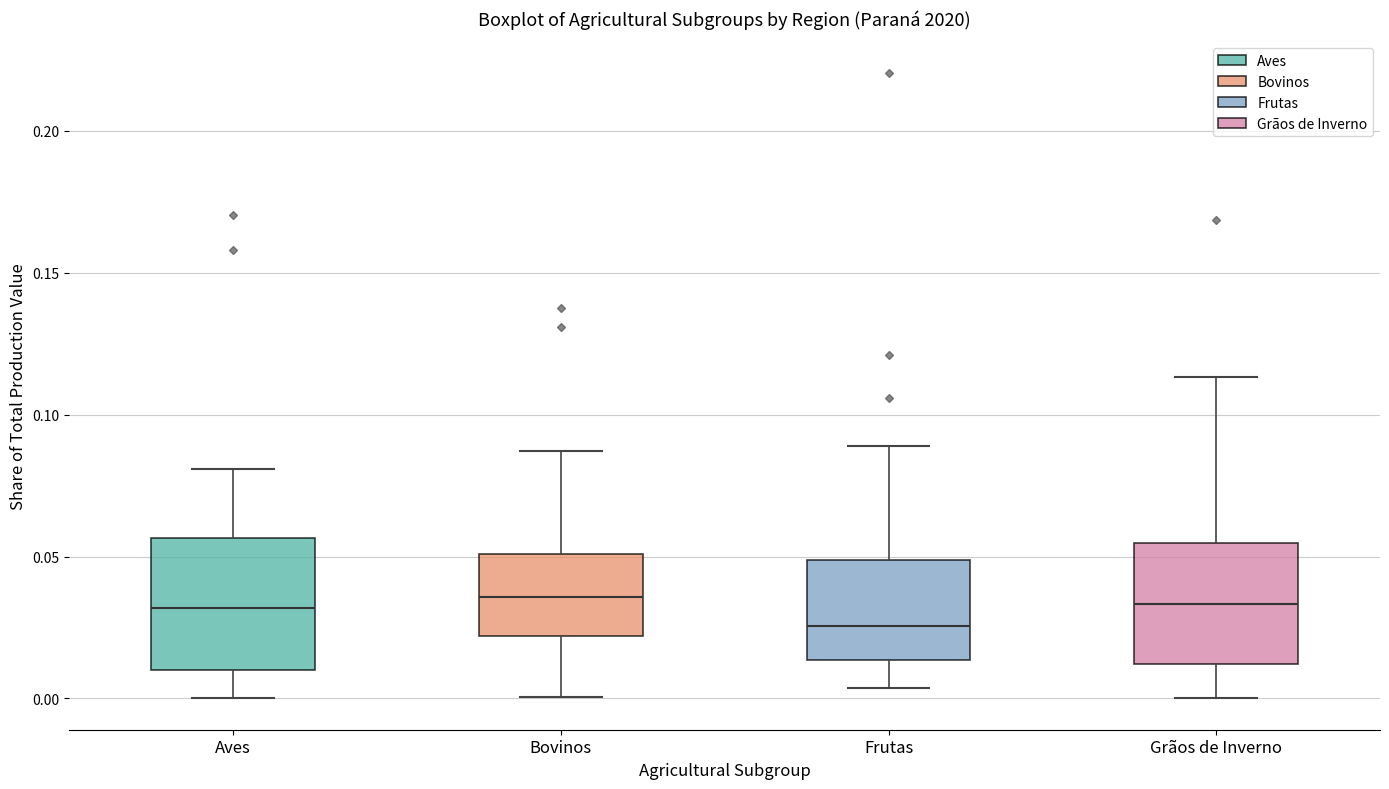

Where is the lower edge of the box for Aves on the y-axis? The values are not printed on the chart, so give them approximately, as read against the axis.

0.010